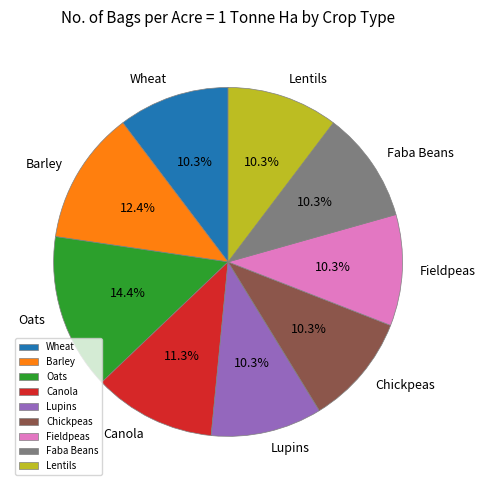

How many slices are in this pie chart?

9